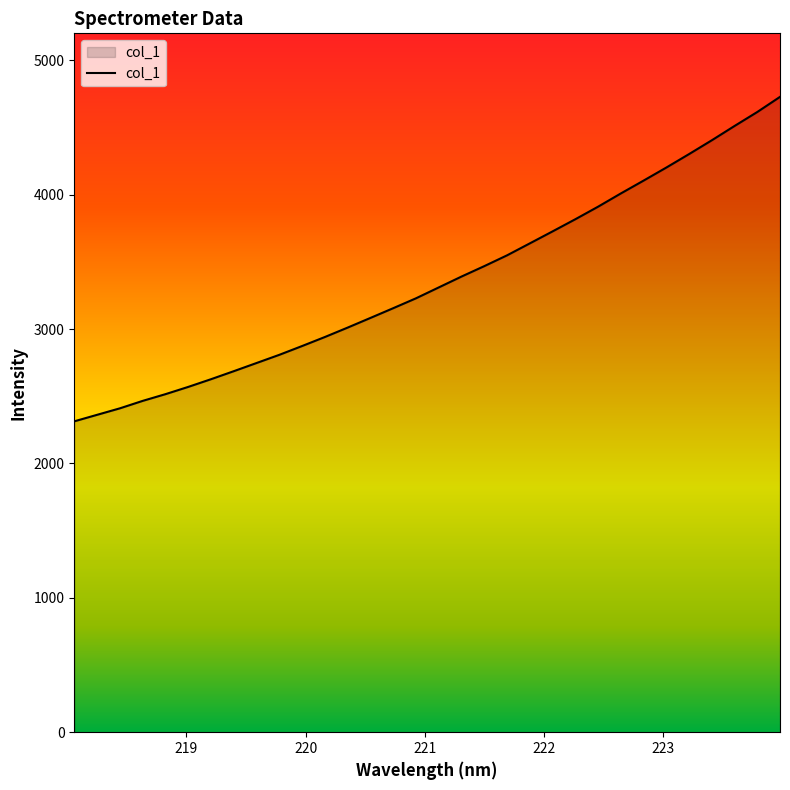

What is the maximum value shown in the chart?

4728.0